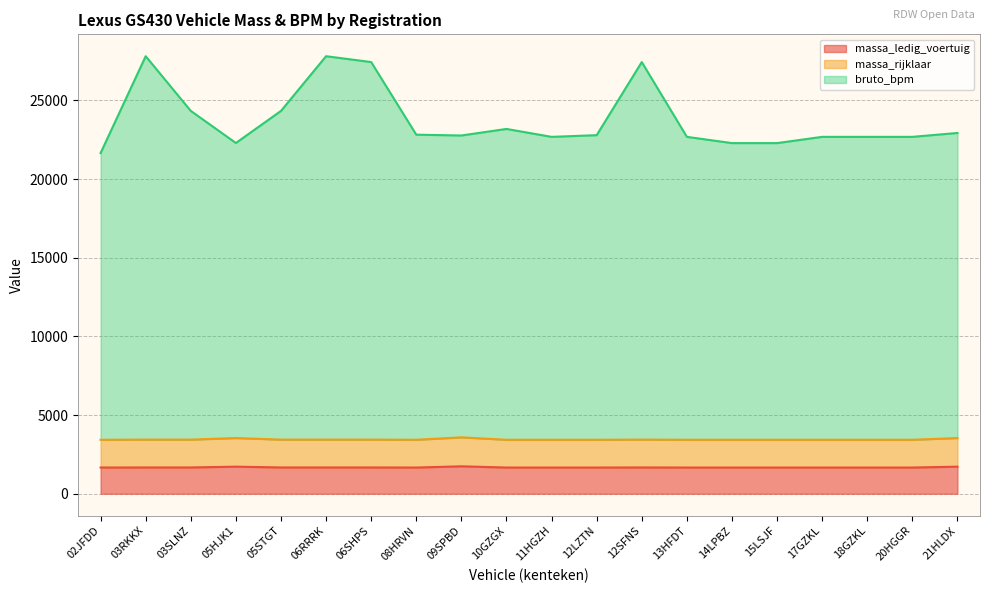

Does the chart have visible grid lines?

Yes